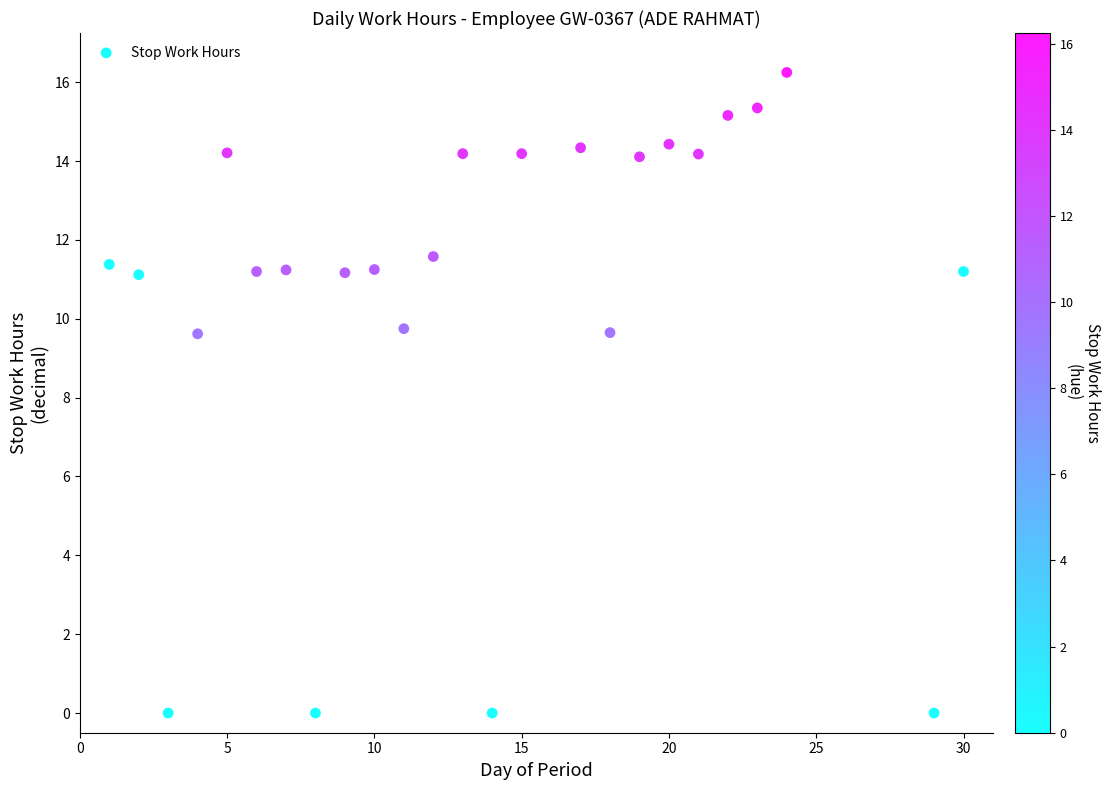

Count the number of points in this scatter plot.

25